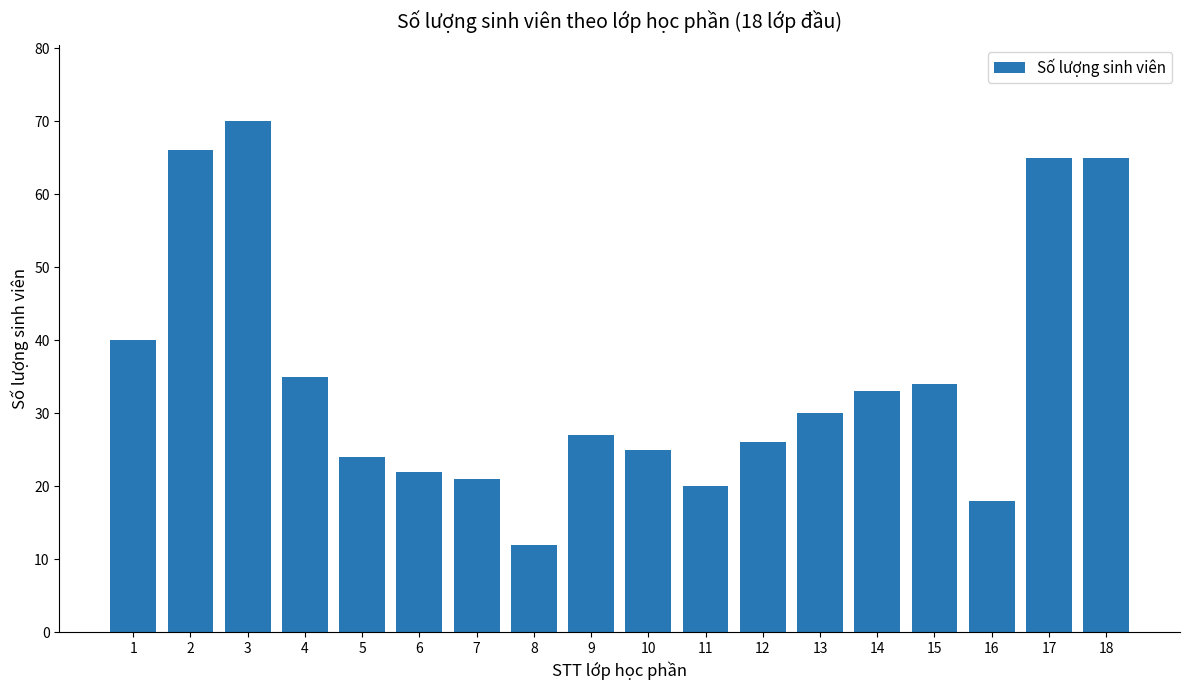

Reading right to left, list all the values displayed in this chart.

65	65	18	34	33	30	26	20	25	27	12	21	22	24	35	70	66	40